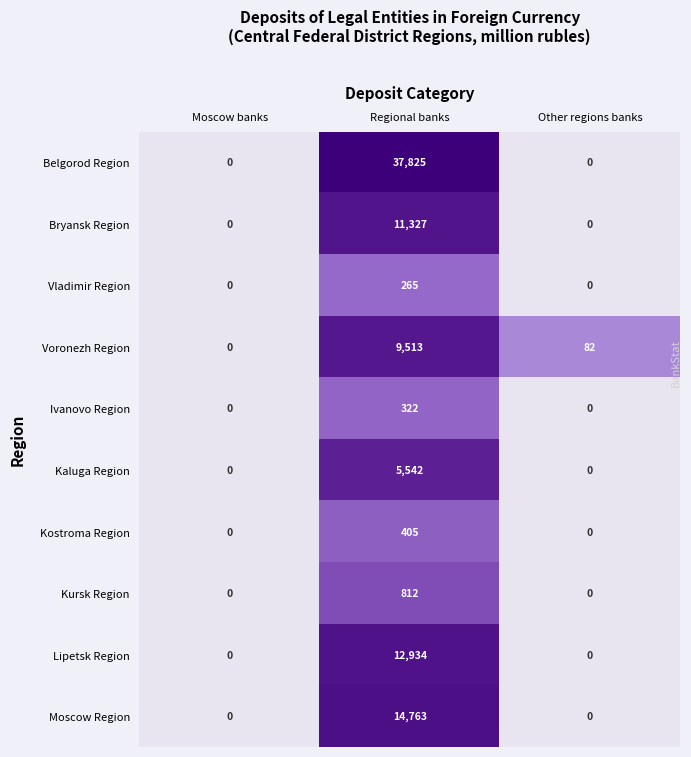

What value does the Kursk Region series have at Regional banks, to the nearest 100?

800